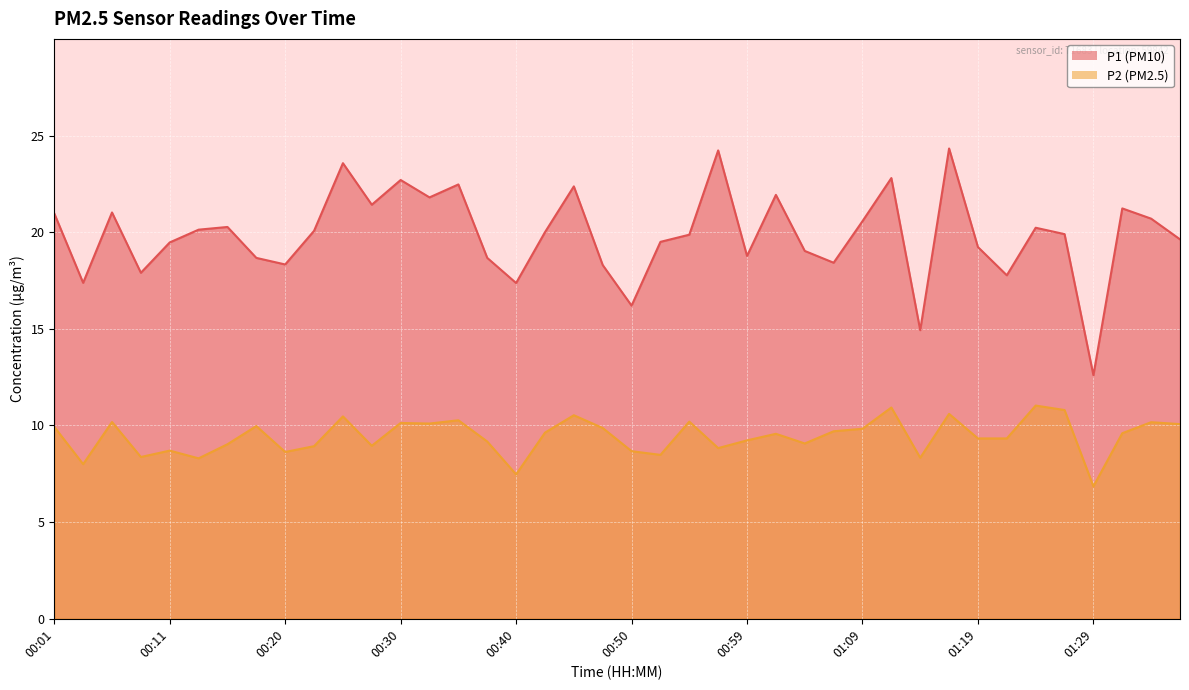

Read the P2 value at 01:11.

10.9